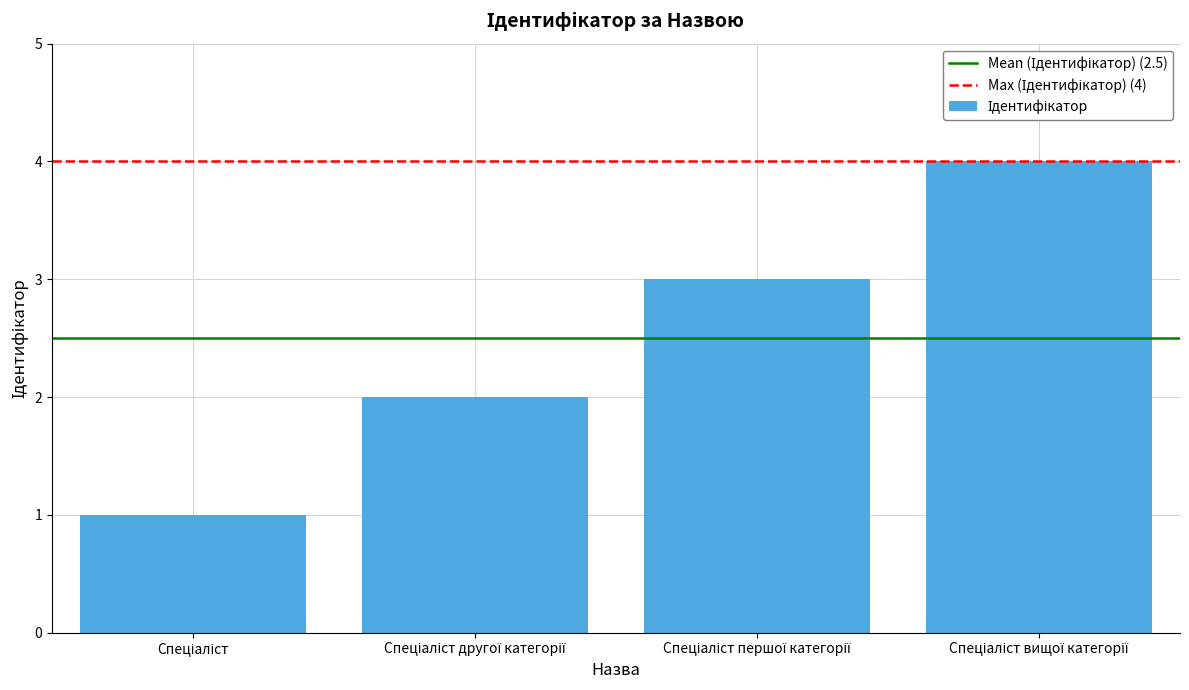

How many values are between 2 and 4?

3